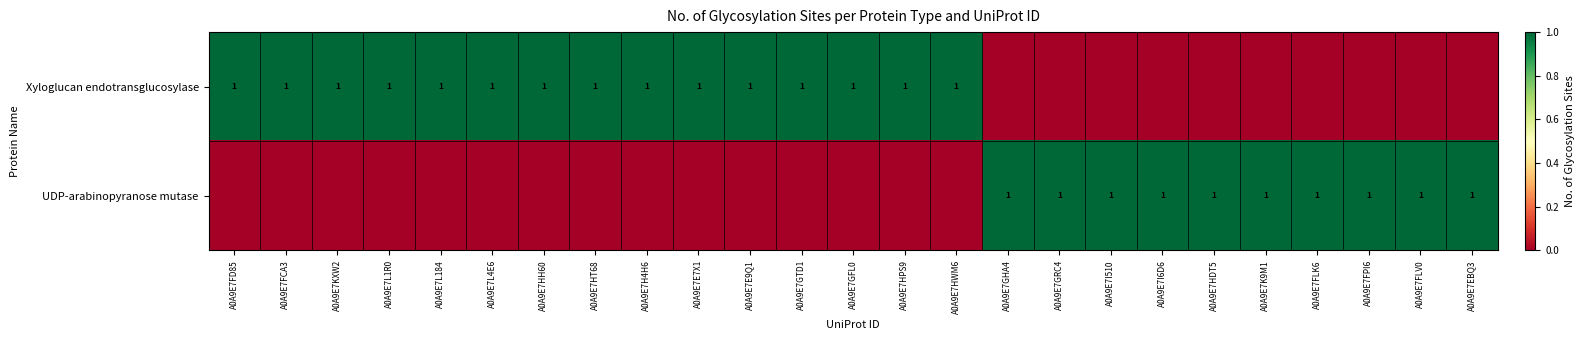

At which category is the sum across all series the highest?

A0A9E7FD85